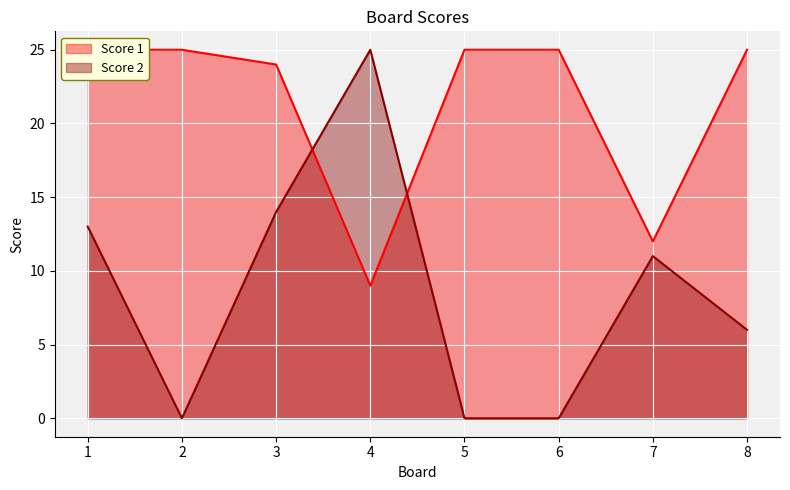

Rank the series by their average value, from lowest to highest.

Score 2, Score 1